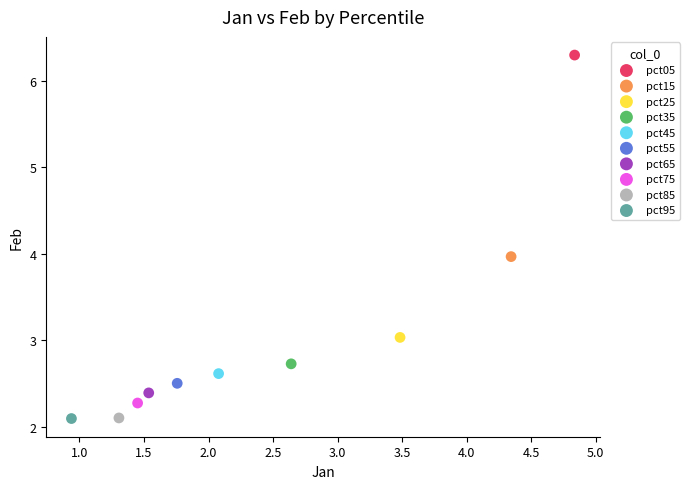

What are all the series names shown in the legend?

pct05, pct15, pct25, pct35, pct45, pct55, pct65, pct75, pct85, pct95